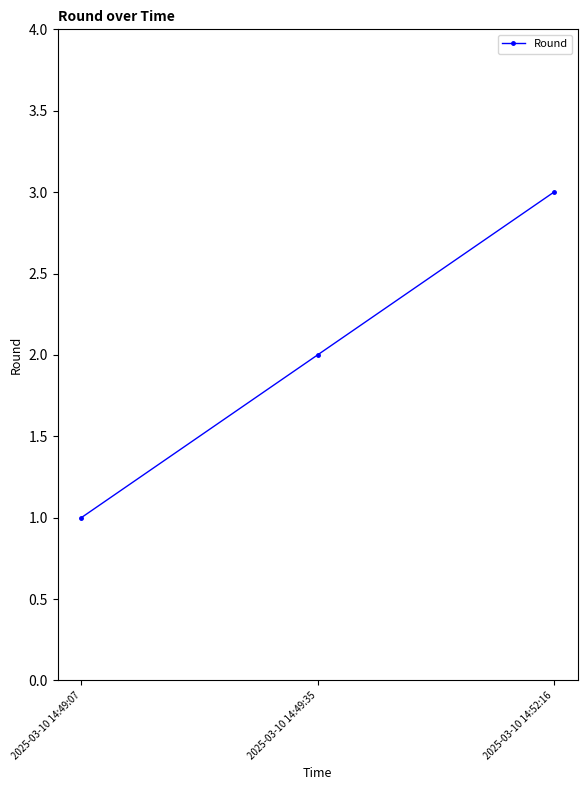

What is the change in value from 2025-03-10 14:49:07 to 2025-03-10 14:52:16?

+2